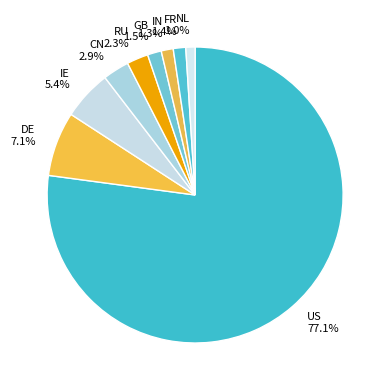

Does IE represent more than half of the total?

No